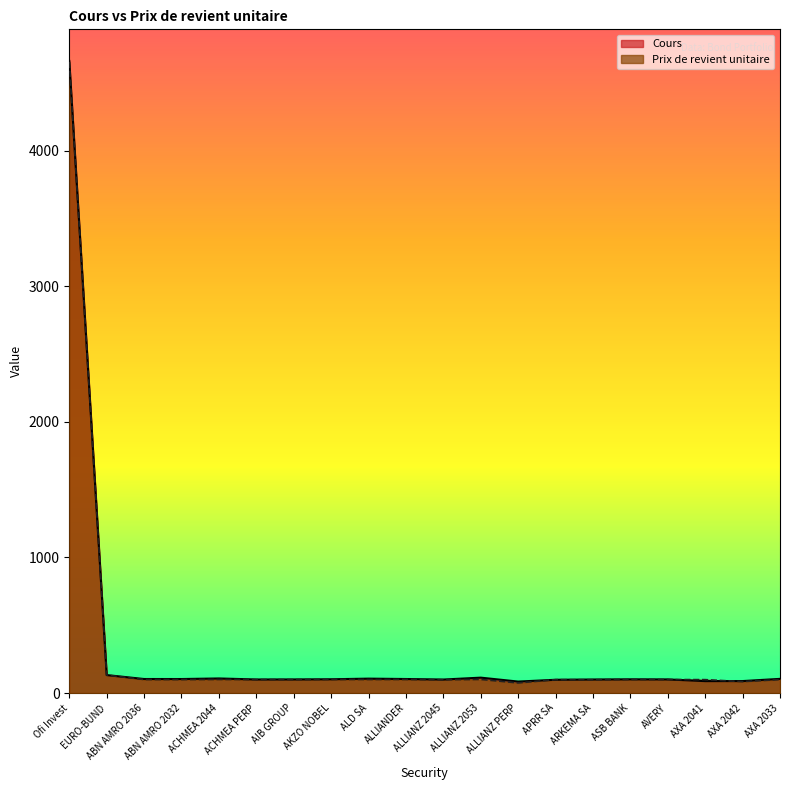

What is the sum of all Cours values?

6599.6